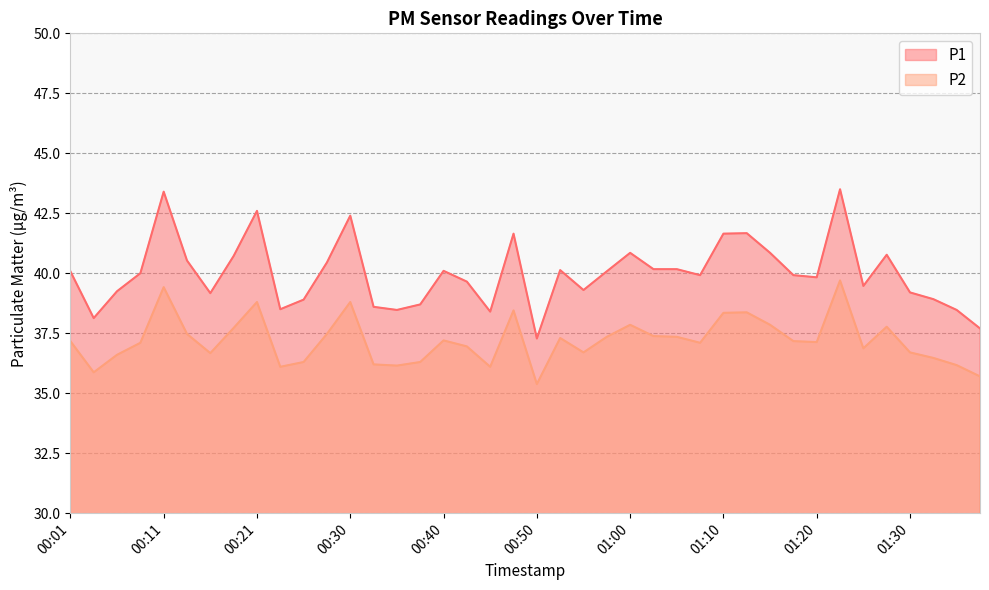

Rank the categories by P1 value from lowest to highest.

00:50, 01:37, 00:03, 00:45, 00:35, 01:35, 00:23, 00:33, 00:38, 00:25, 01:32, 00:16, 01:30, 00:06, 00:55, 01:25, 00:43, 01:20, 01:08, 01:18, 00:08, 00:01, 00:58, 00:40, 00:53, 01:03, 01:05, 00:28, 00:13, 00:18, 01:27, 01:00, 01:15, 00:48, 01:10, 01:13, 00:30, 00:21, 00:11, 01:22